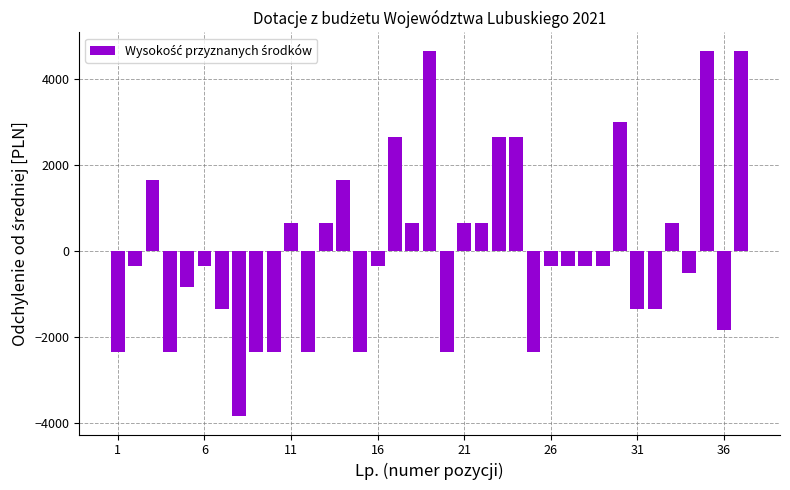

What is the value of the 23rd bar from the left?

2657.7